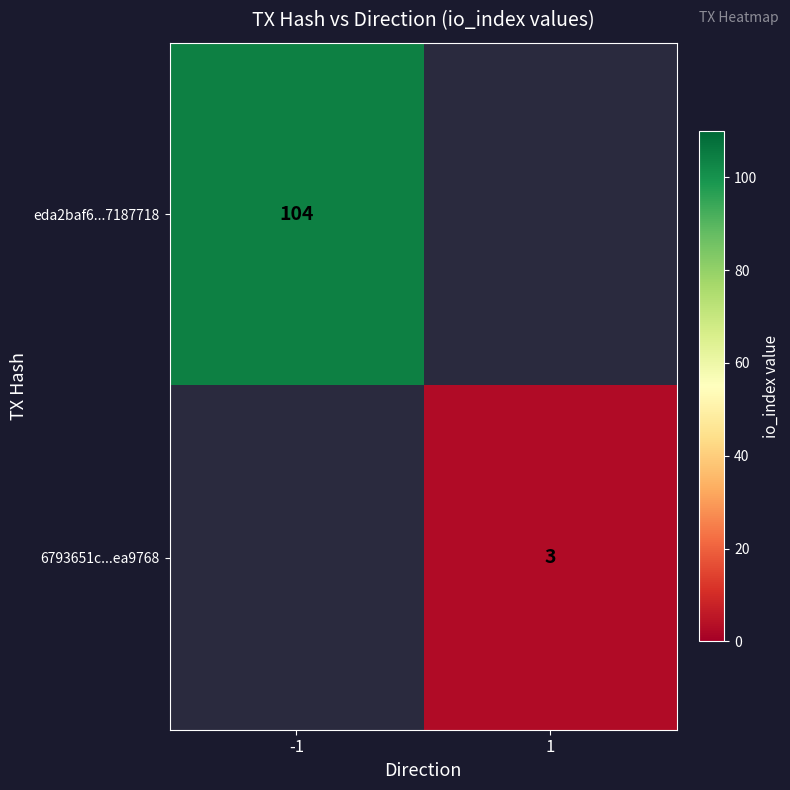

Count the number of data series in this chart.

2